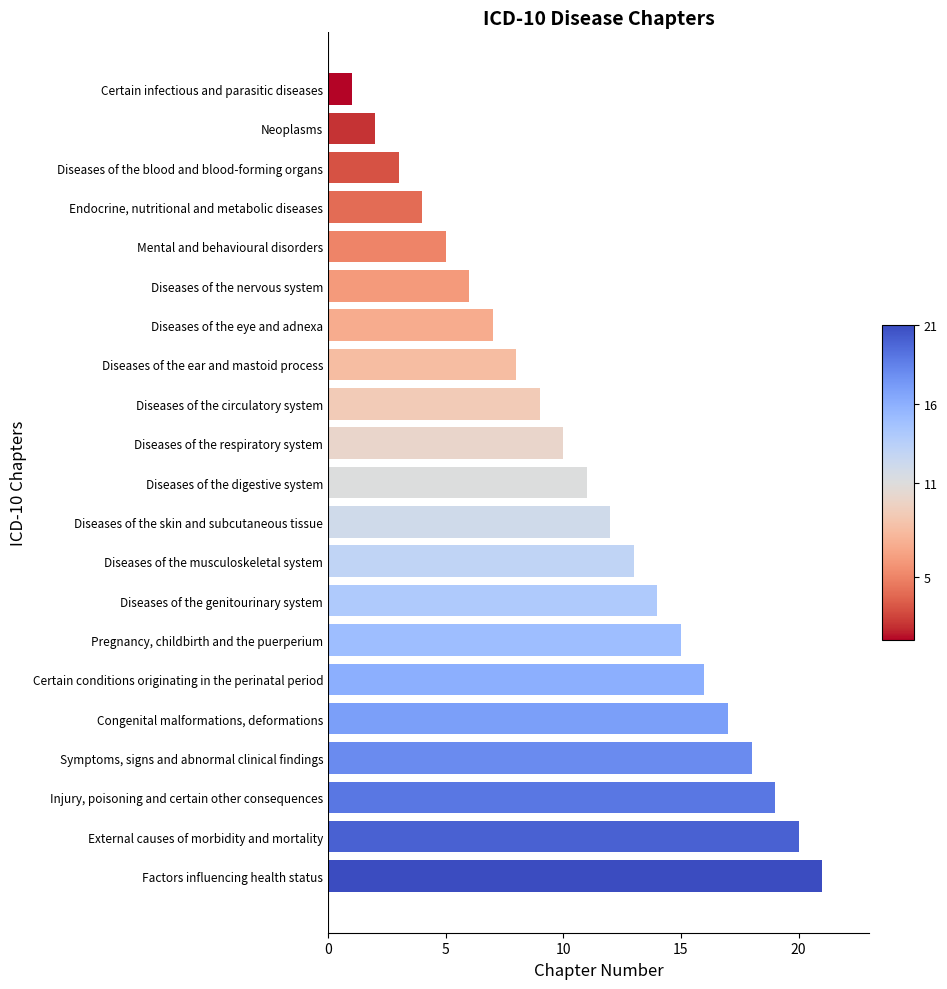

The value at Pregnancy, childbirth and the puerperium is 15. True or false?

True